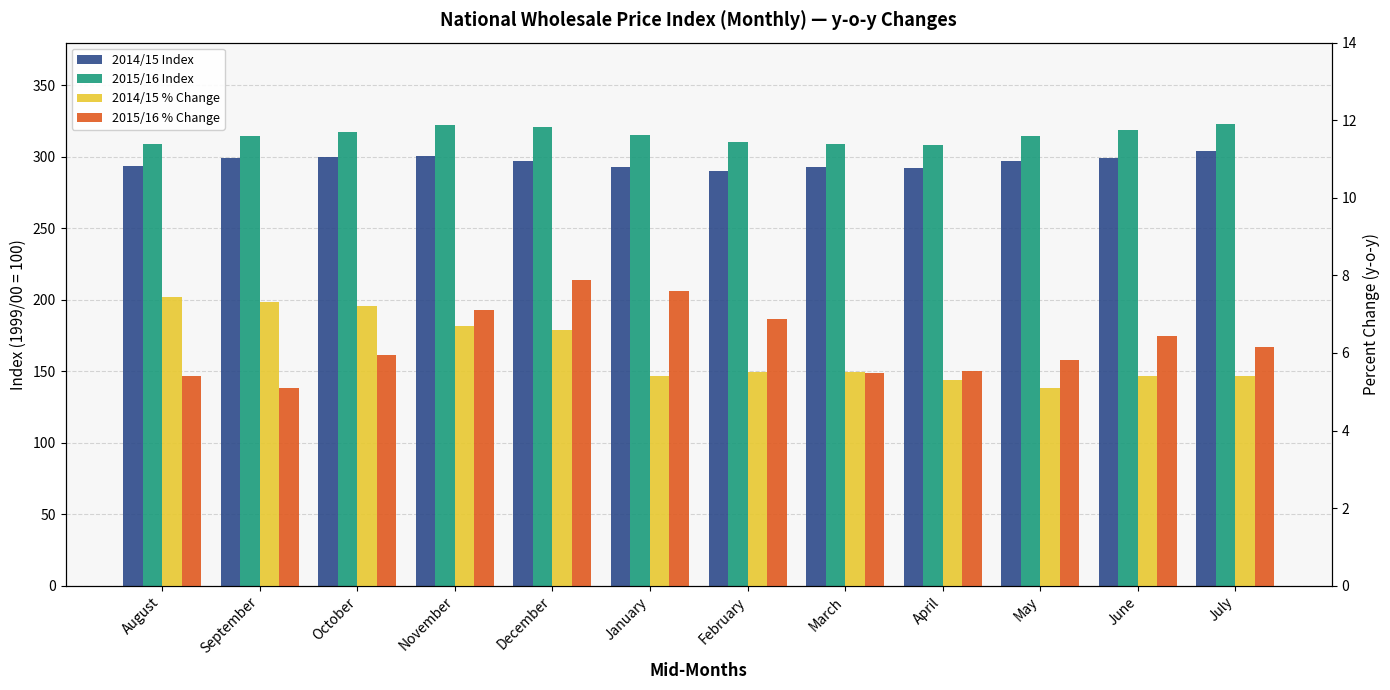

Rank the series by their maximum value, from lowest to highest.

2014/15 % Change, 2015/16 % Change, 2014/15 Index, 2015/16 Index